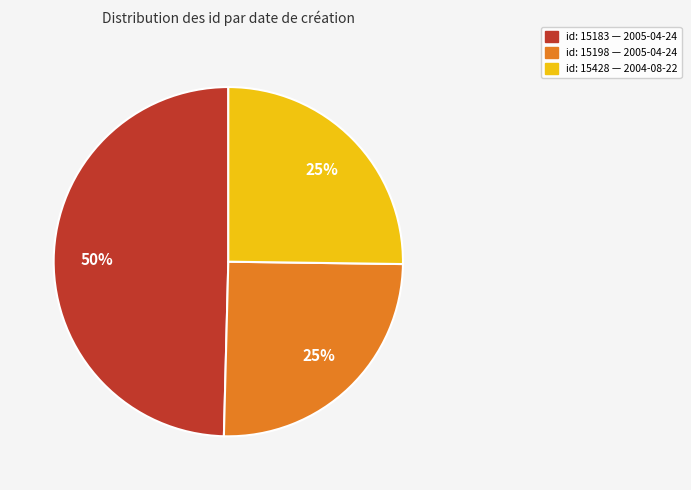

Does any single category account for the majority?

No